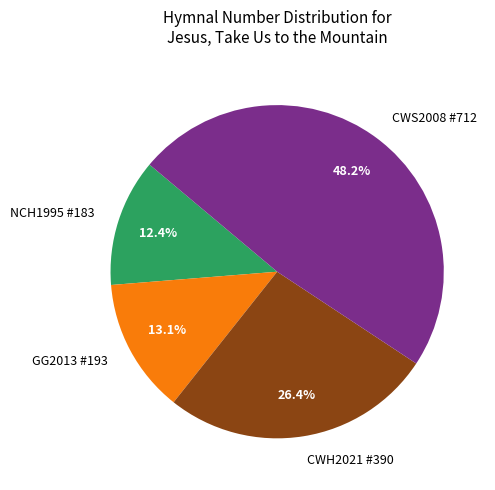

Which category has the biggest portion of the pie?

CWS2008 #712